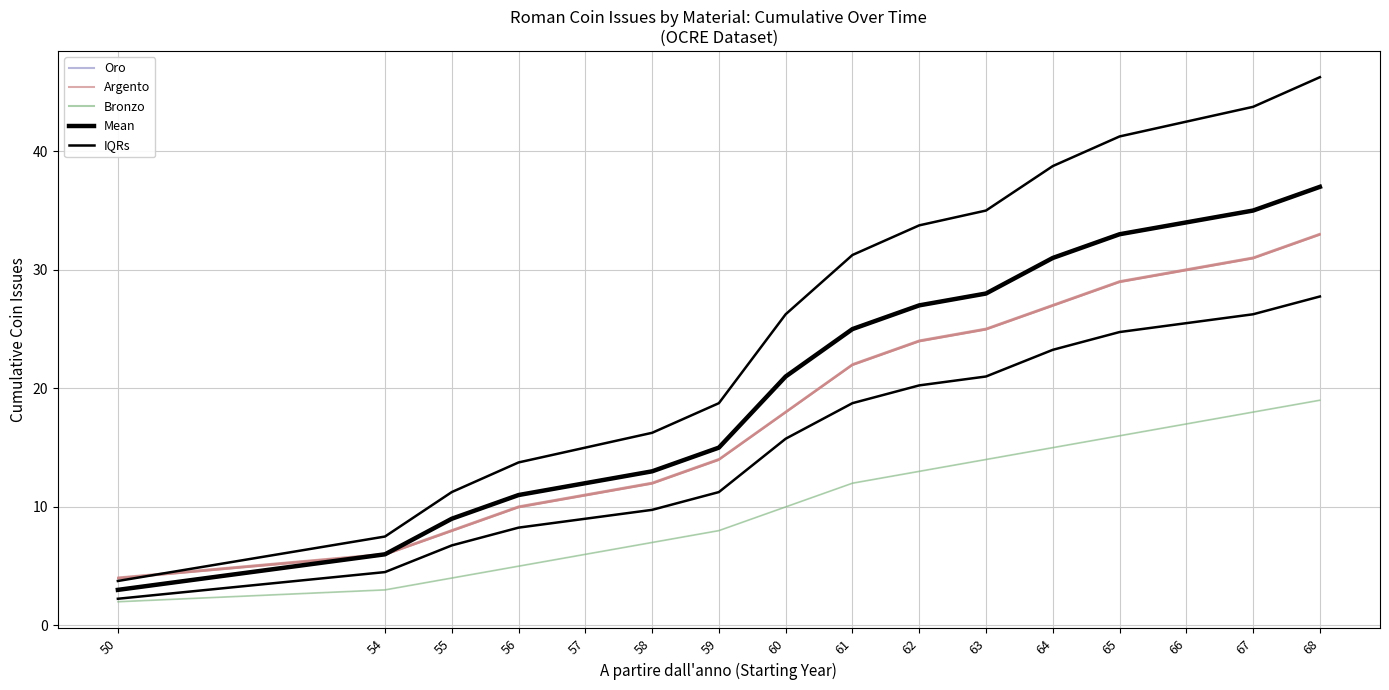

How many data points in Bronzo are above 11?

8